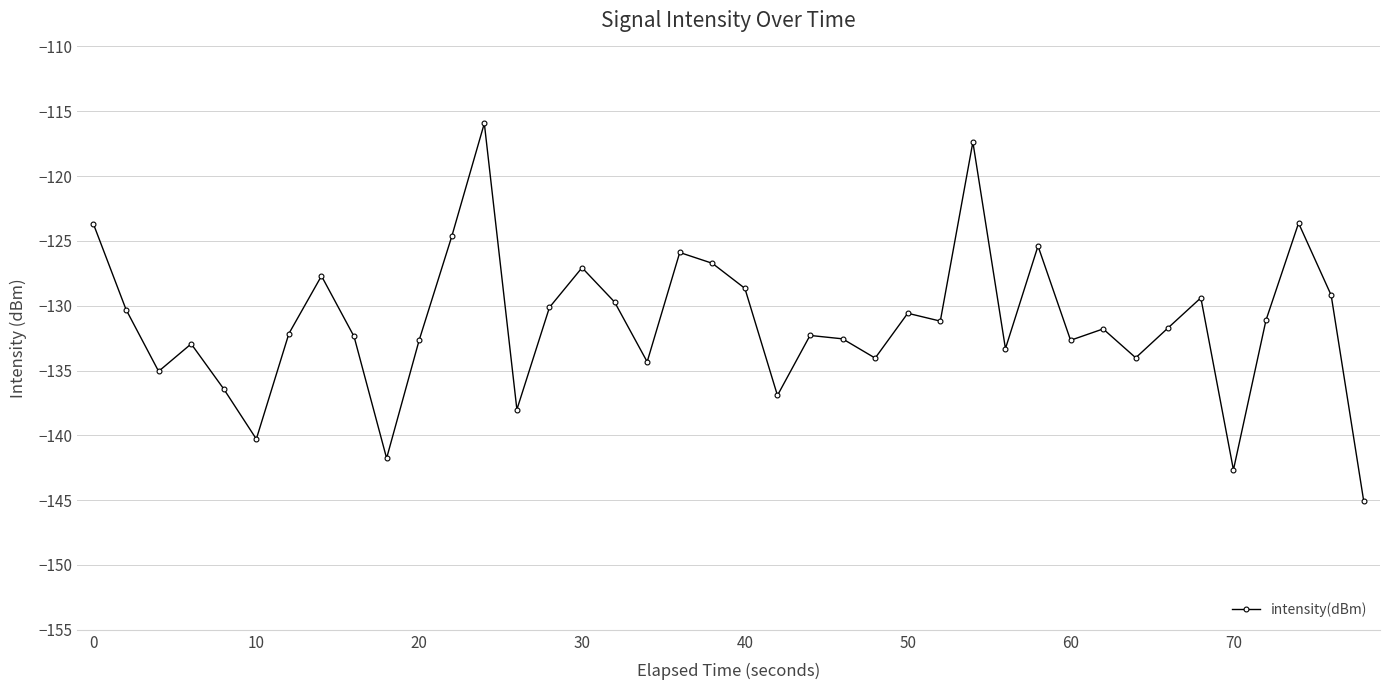

True or false: there are more than 2 points higher than both neighbors.

True